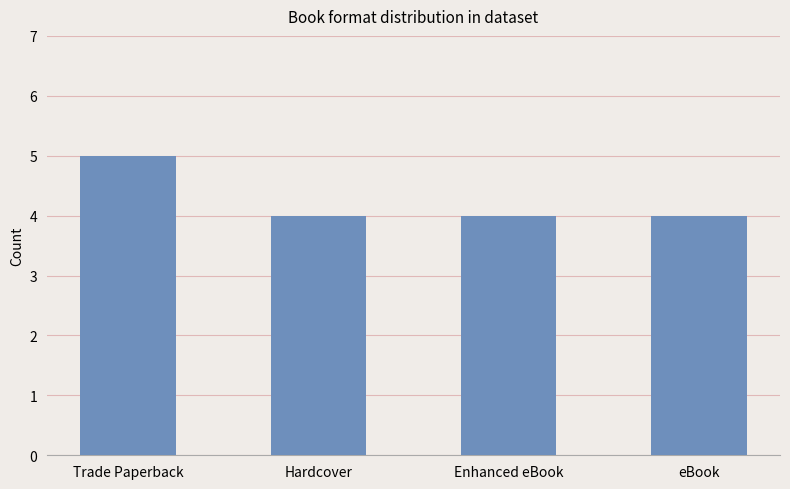

The value at Trade Paperback is 9. True or false?

False